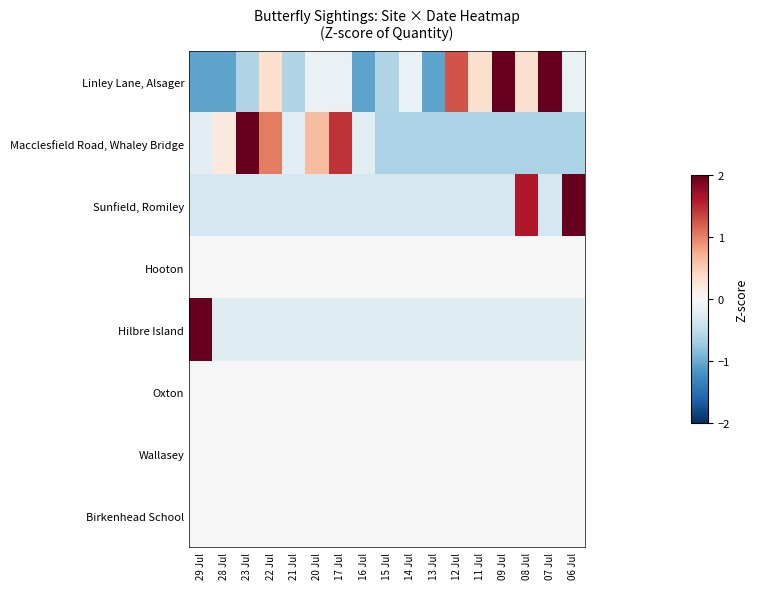

Which series changed the most between 23 Jul and 21 Jul?

Macclesfield Road, Whaley Bridge